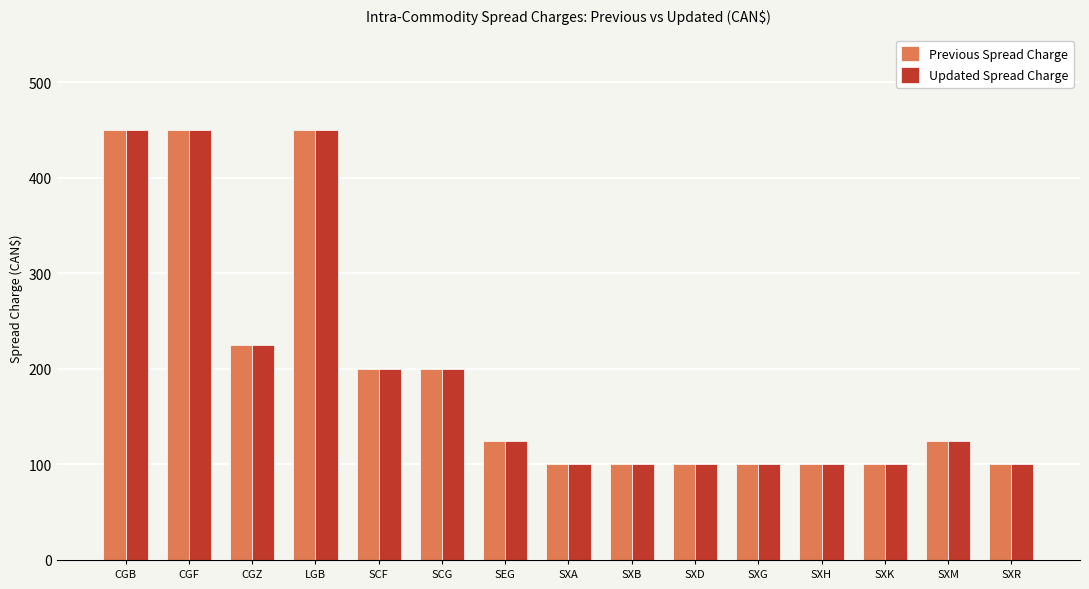

At which label is Previous Spread Charge closest to 275?

CGZ